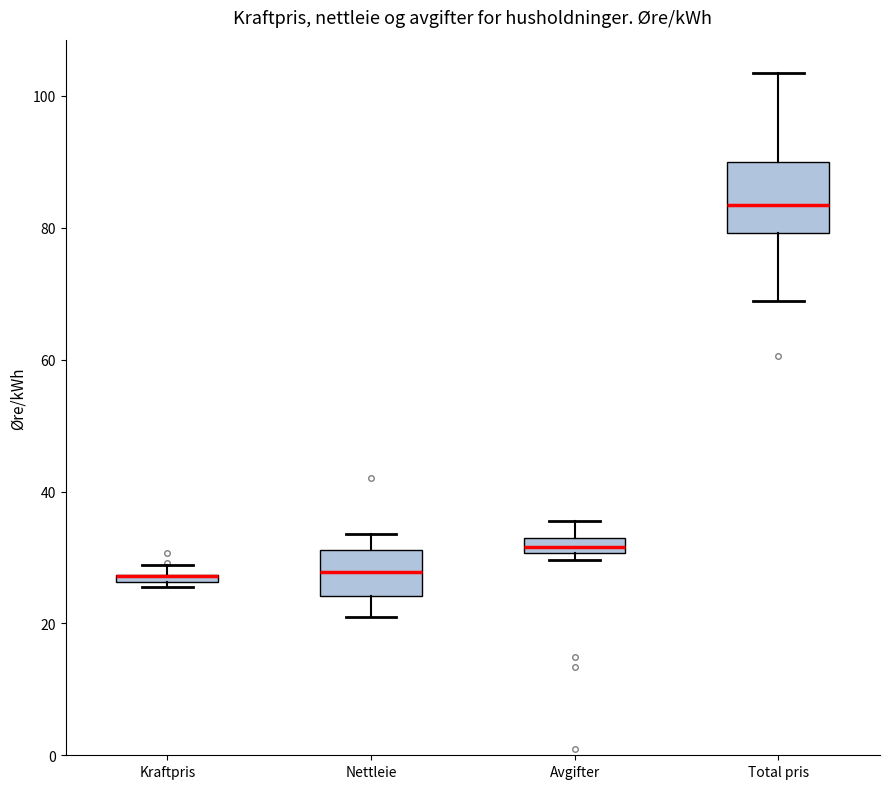

Comparing the boxes themselves (not the whiskers), which one is the tallest?

Total pris